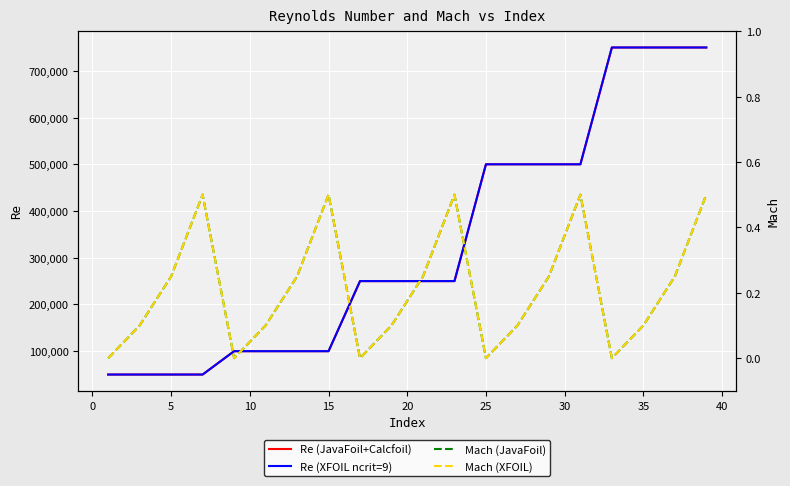

What are all the series names shown in the legend?

Re (JavaFoil+Calcfoil), Re (XFOIL ncrit=9), Mach (JavaFoil), Mach (XFOIL)